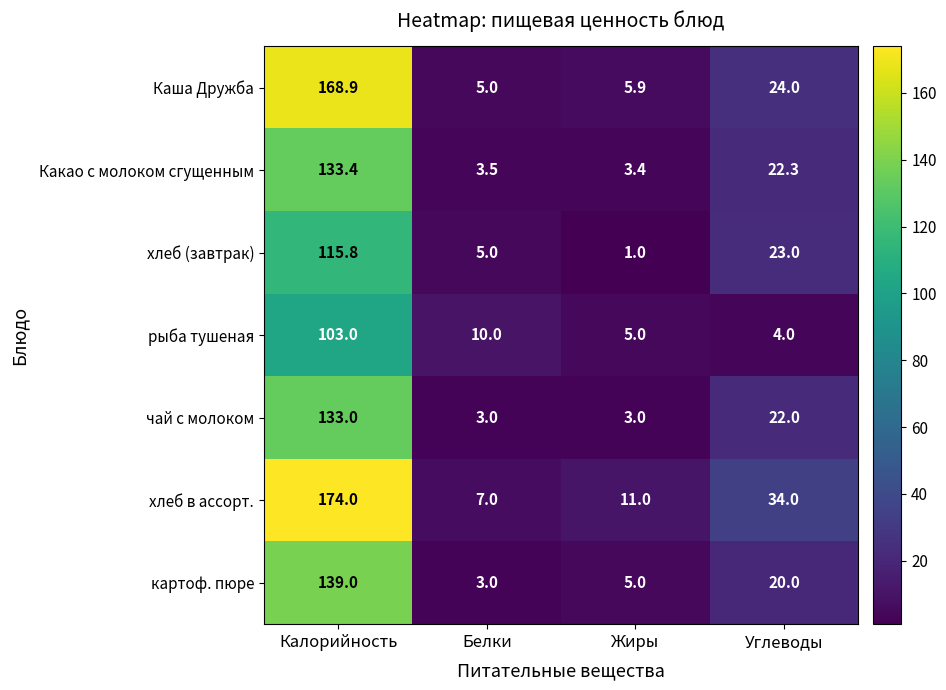

Reading left to right, what are all the values shown in this chart?

Каша Дружба: Калорийность=168.9	Белки=5.0	Жиры=5.9	Углеводы=24.0
Какао с молоком сгущенным: Калорийность=133.4	Белки=3.5	Жиры=3.4	Углеводы=22.3
хлеб (завтрак): Калорийность=115.8	Белки=5.0	Жиры=1.0	Углеводы=23.0
рыба тушеная: Калорийность=103.0	Белки=10.0	Жиры=5.0	Углеводы=4.0
чай с молоком: Калорийность=133.0	Белки=3.0	Жиры=3.0	Углеводы=22.0
хлеб в ассорт.: Калорийность=174.0	Белки=7.0	Жиры=11.0	Углеводы=34.0
картоф. пюре: Калорийность=139.0	Белки=3.0	Жиры=5.0	Углеводы=20.0